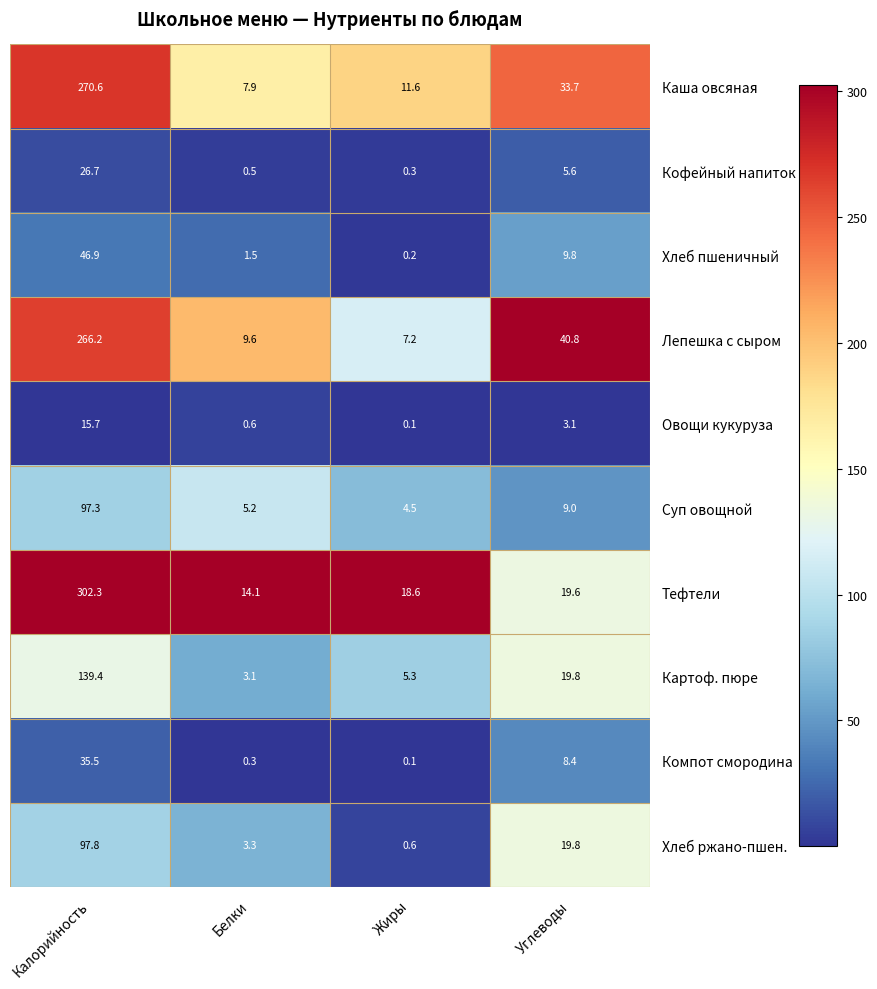

Where is Каша овсяная nearest to the value 139?

Углеводы